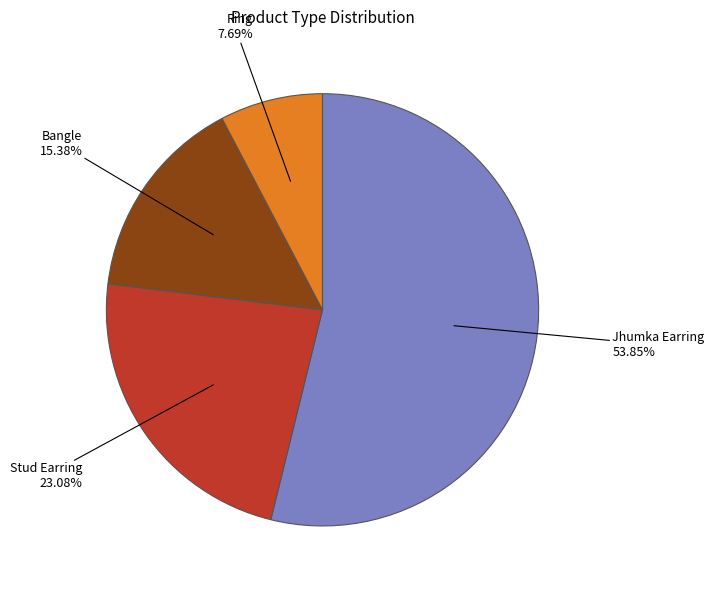

Rank the categories by value from highest to lowest.

Jhumka Earring, Stud Earring, Bangle, Ring